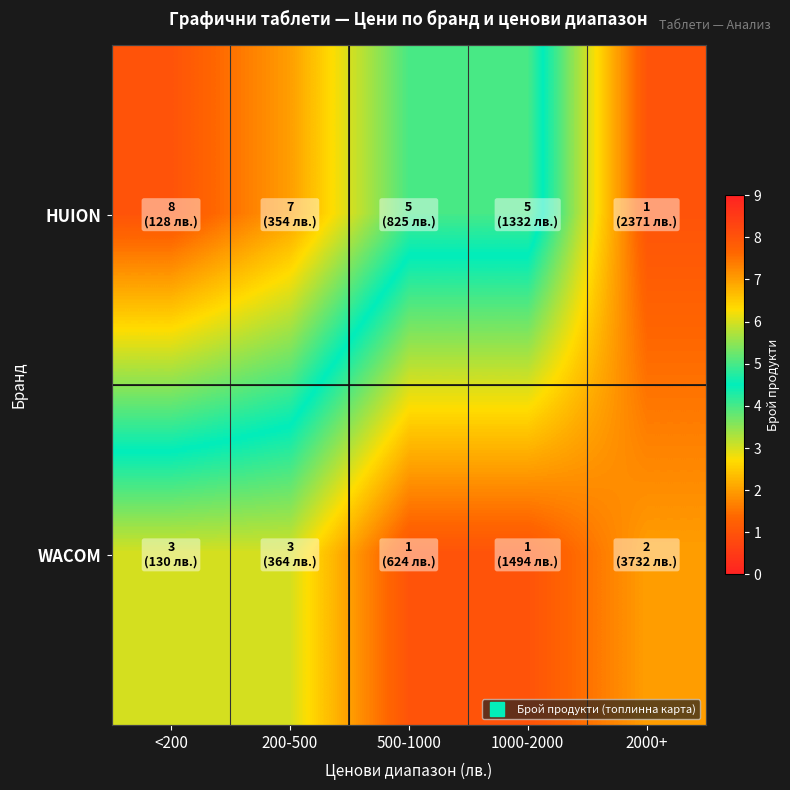

Which series has the largest total across all categories?

HUION